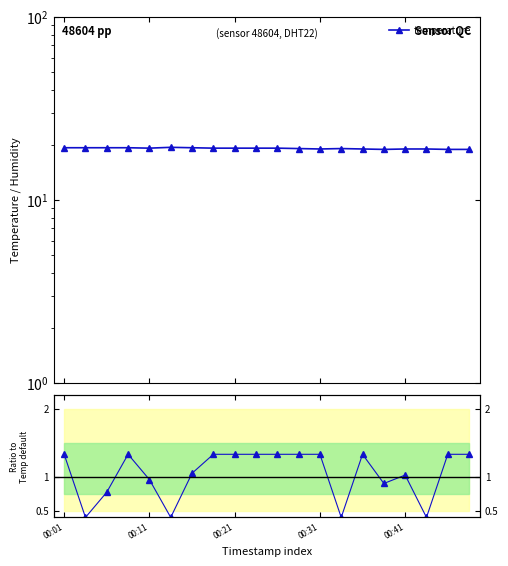

What value does the temperature series have at 00:41?

19.0